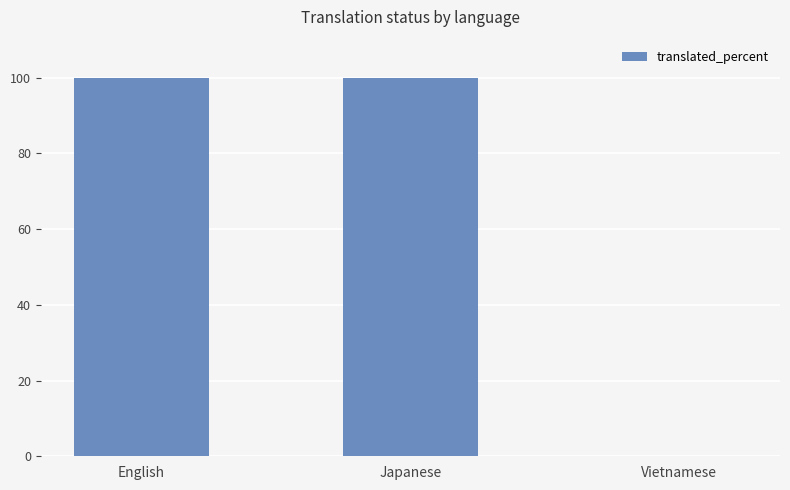

Which has a higher value, Vietnamese or English?

English